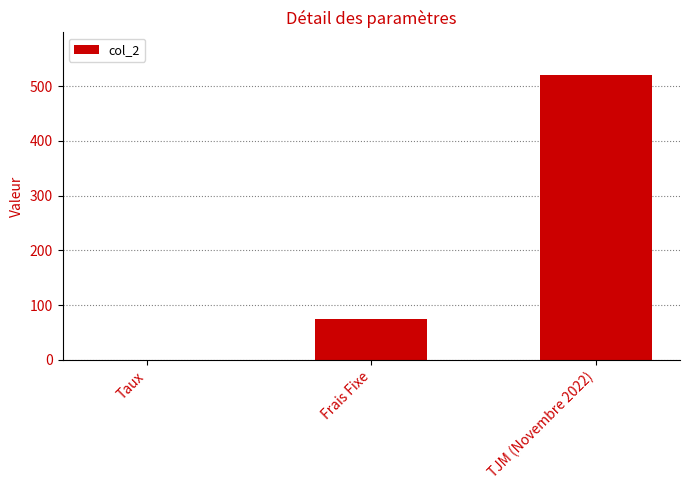

What is the average value?

198.4